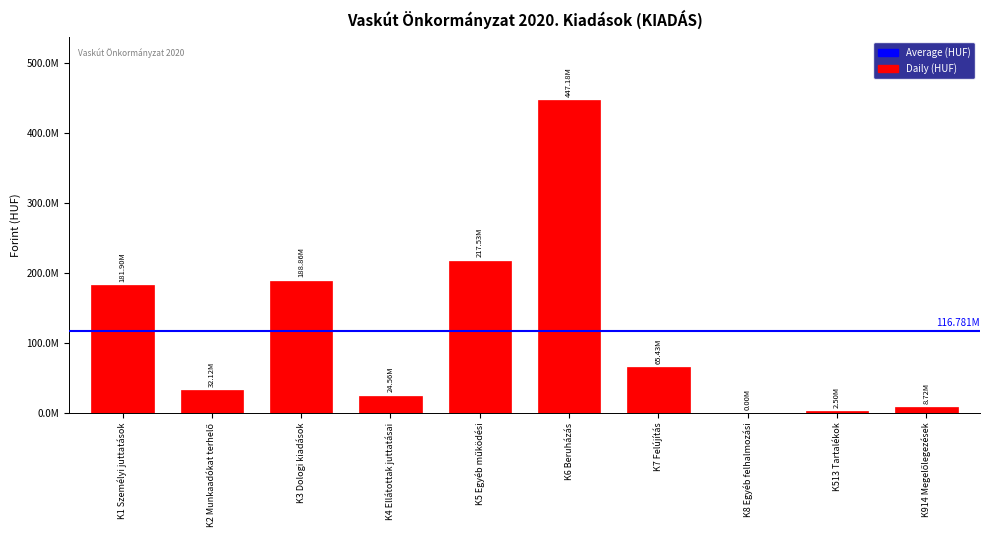

Rank the categories by value from highest to lowest.

K6 Beruházás, K5 Egyéb működési, K3 Dologi kiadások, K1 Személyi juttatások, K7 Felújítás, K2 Munkaadókat terhelő, K4 Ellátottak juttatásai, K914 Megelőlegezések, K513 Tartalékok, K8 Egyéb felhalmozási